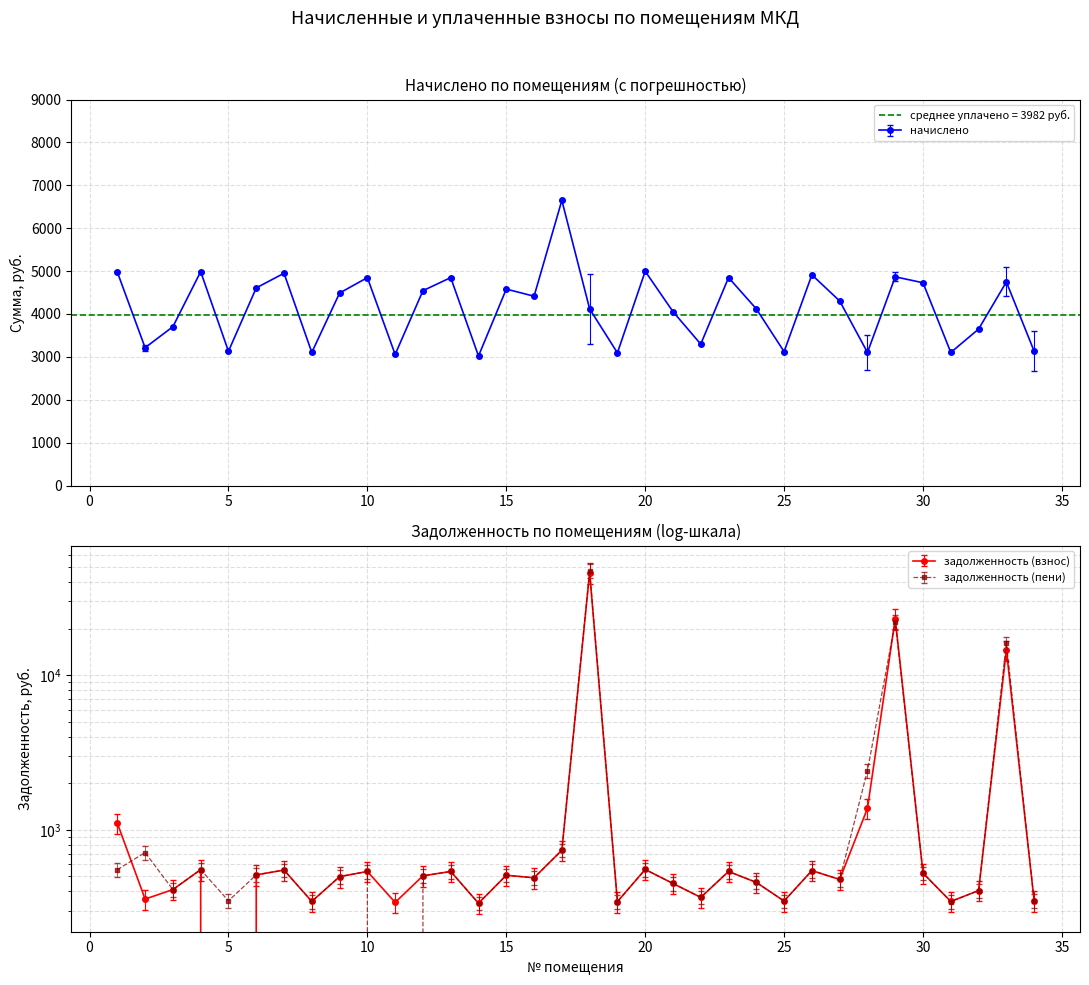

Which series has the largest range (max minus min)?

задолженность (пени)